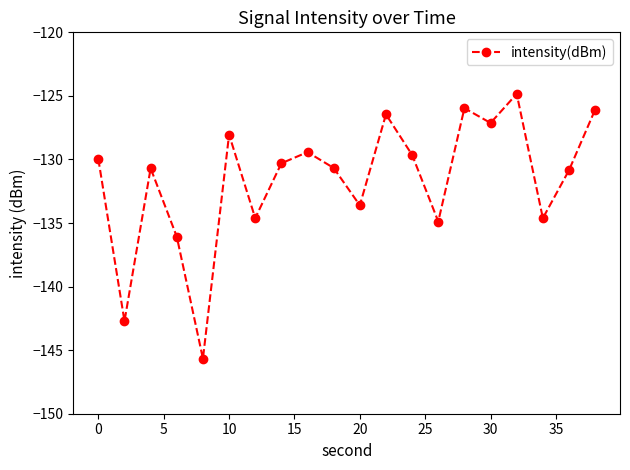

What is the value of the 4th point from the left?

-136.1